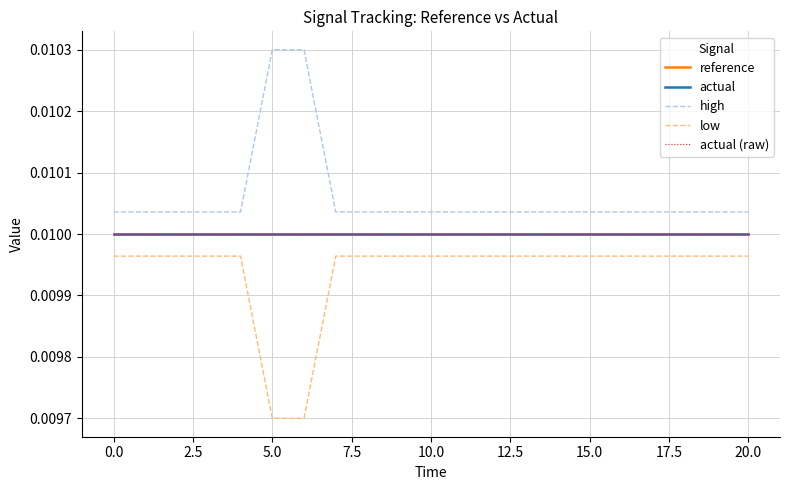

What is the label of the 8th point from the right?

13